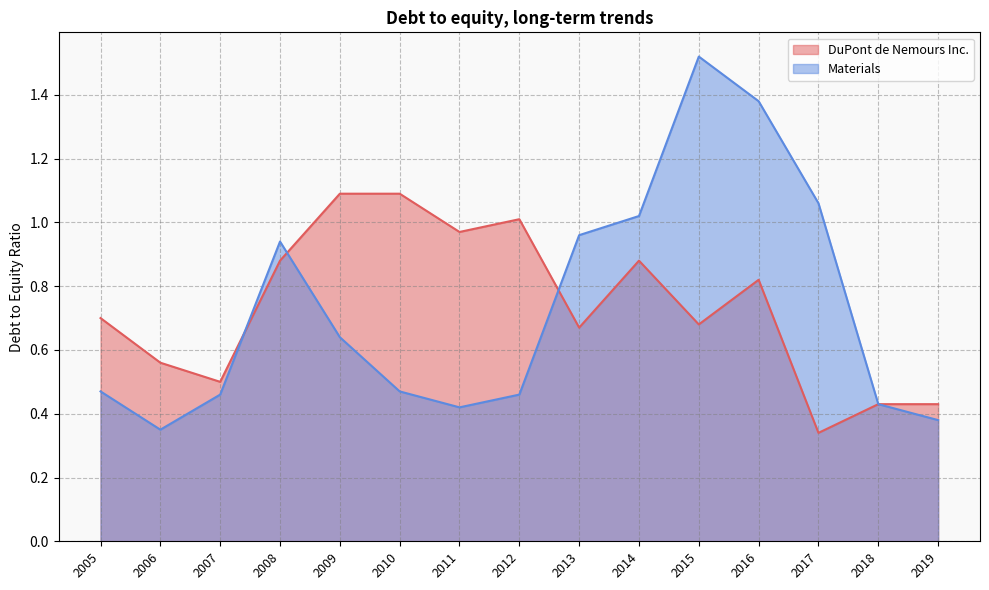

What is the sum of all DuPont de Nemours Inc. values?

11.1